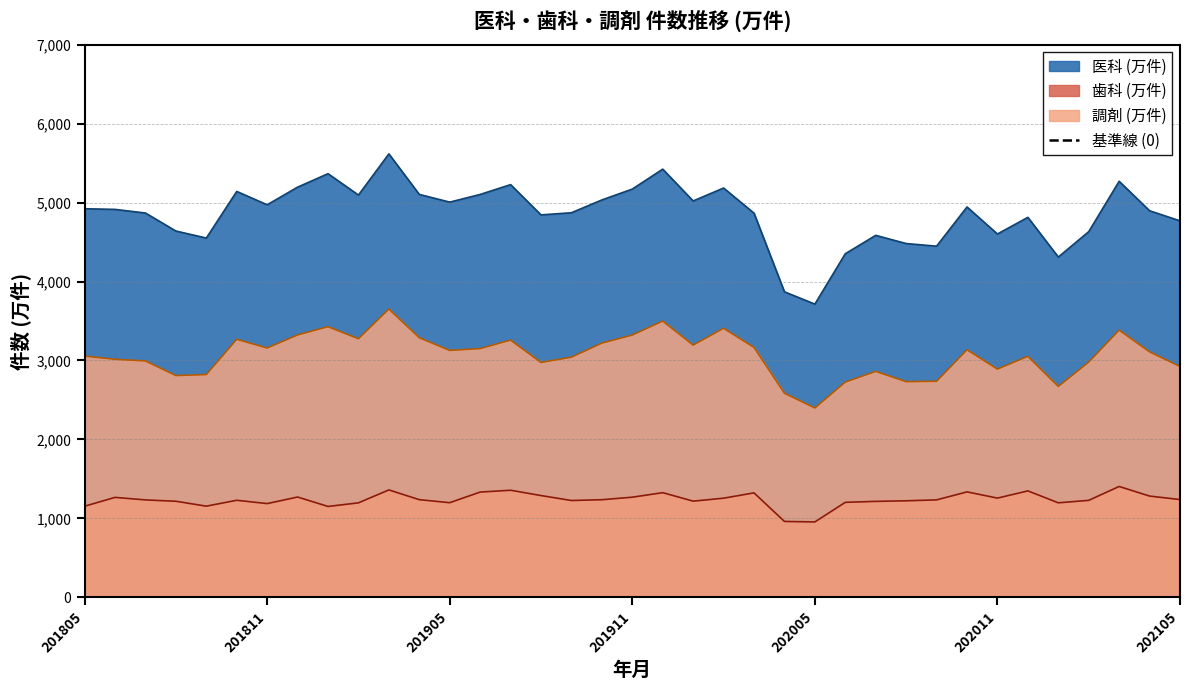

At which category does the chart reach its peak across all series?

201903